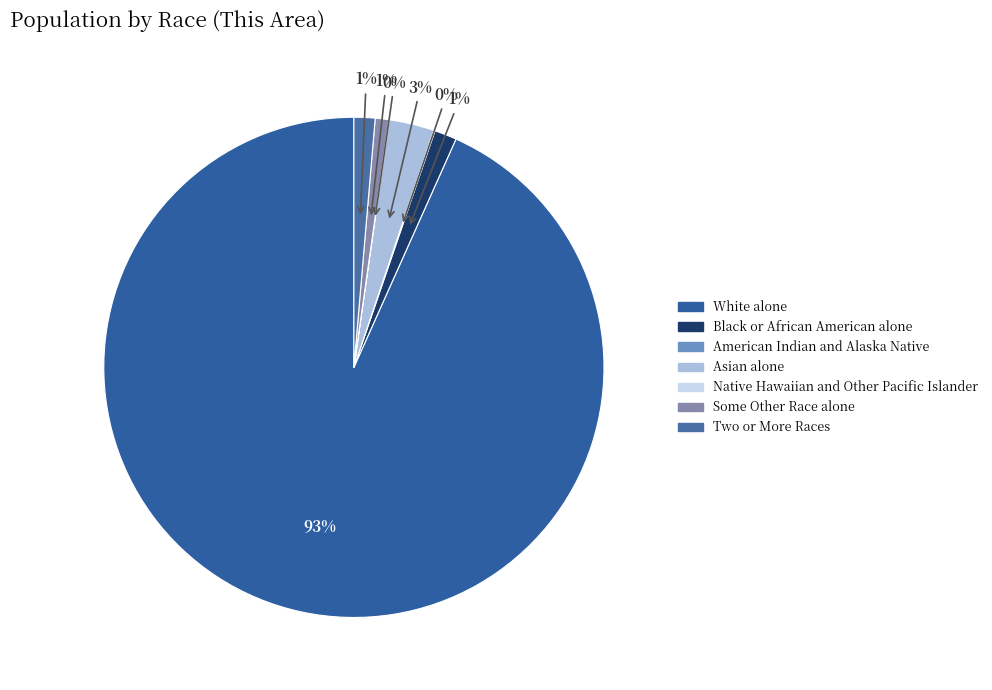

How much of the chart is everything except White alone?

6.7%